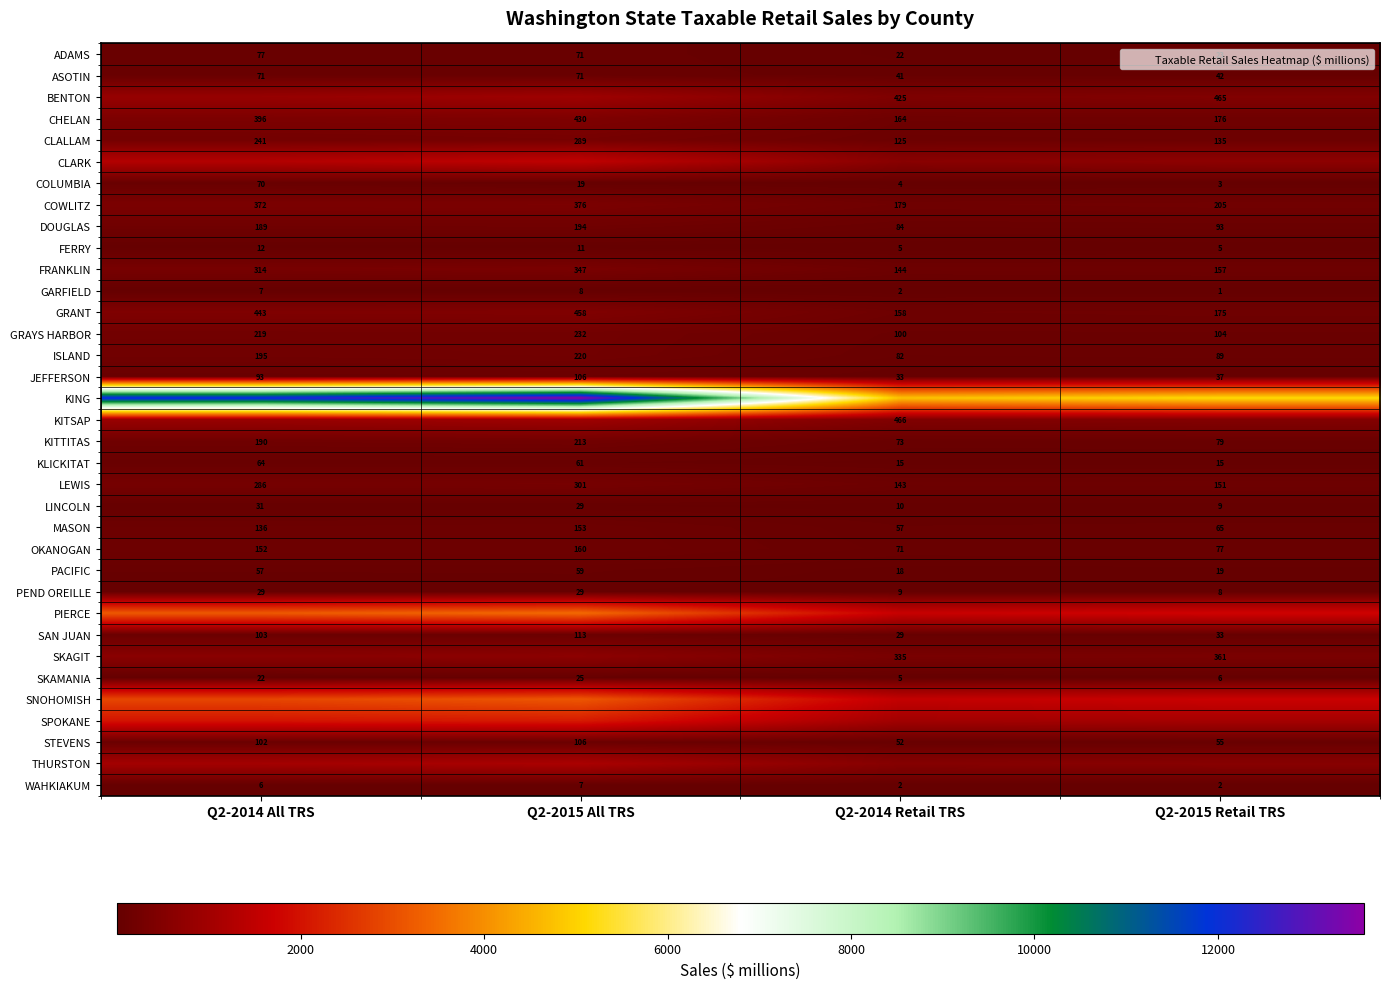

What is the maximum value for MASON?

152.9